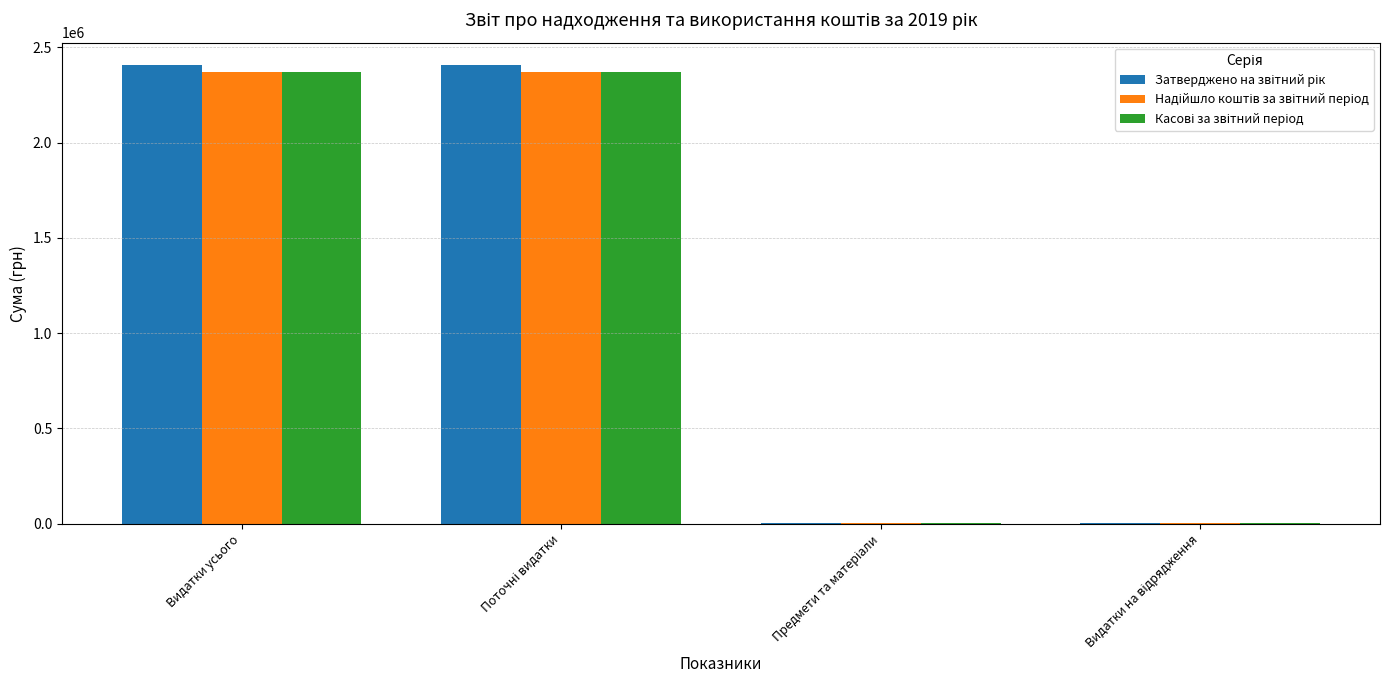

What is the greatest value displayed?

2404500.0